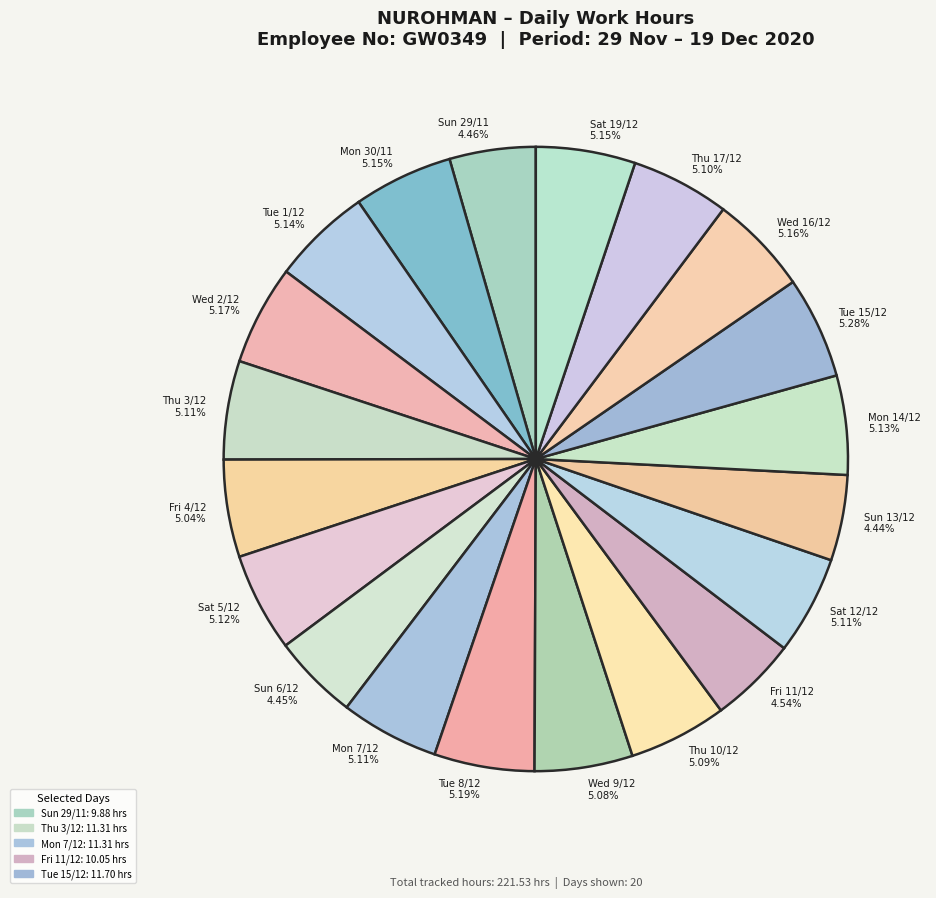

Approximately how many times larger is the value at Fri 11/12 4.54% compared to Thu 10/12 5.09%?

0.9